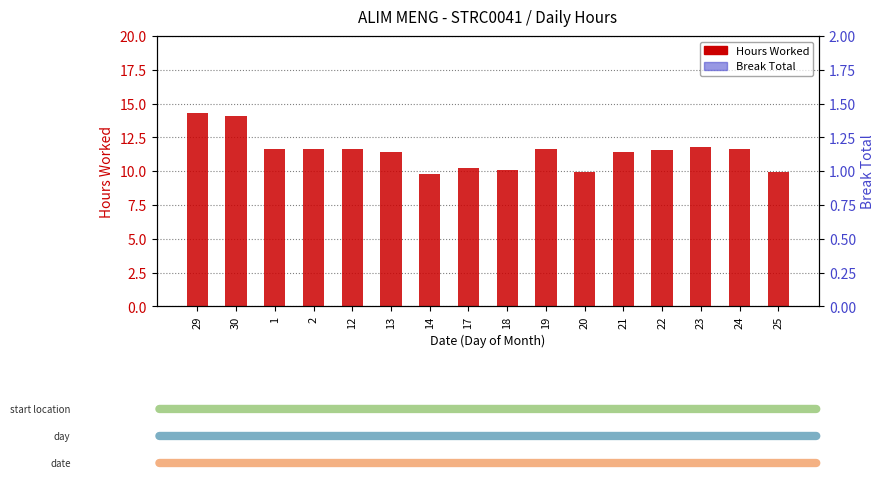

At which category is the sum across all series the highest?

29